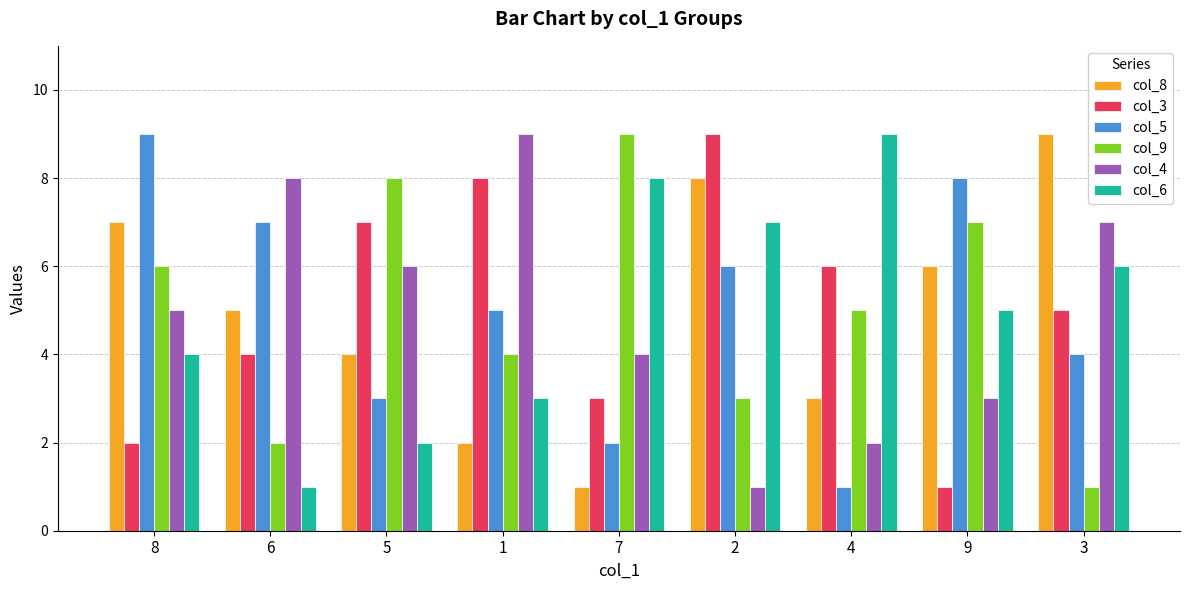

Is the value of col_6 at 2 greater than the value of col_4 at 9?

Yes